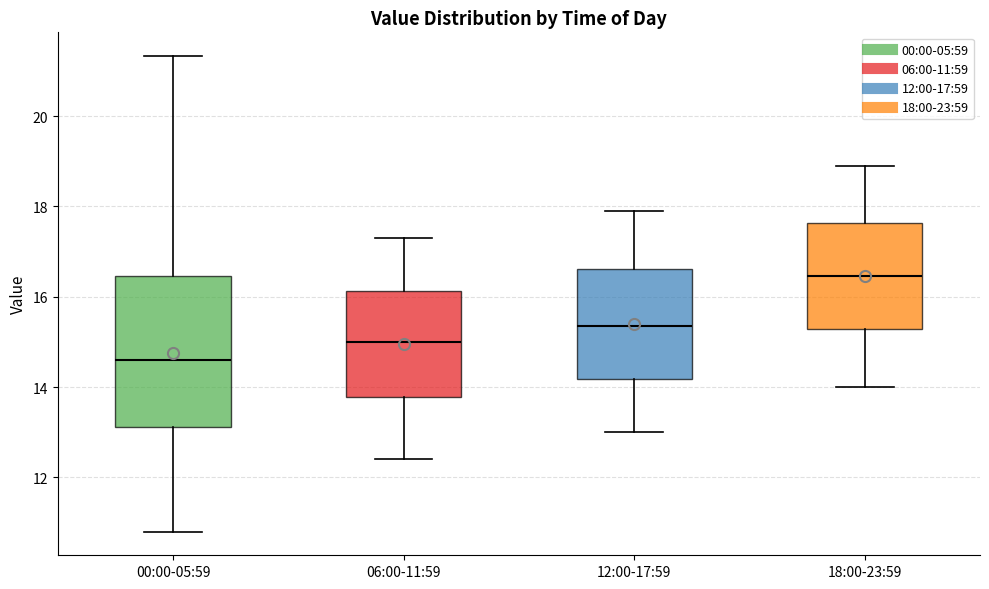

Reading left to right, transcribe this box plot: for each box, give where its median line is, the range the box spans, and where its two whiskers end, as read against the y-axis. The values are not printed on the chart, so give them approximately, as read against the axis.

00:00-05:59: median 14.6, box 13.2 to 16.4, whiskers 10.8 to 21.4
06:00-11:59: median 15.0, box 13.8 to 16.2, whiskers 12.4 to 17.4
12:00-17:59: median 15.4, box 14.2 to 16.6, whiskers 13.0 to 18.0
18:00-23:59: median 16.4, box 15.2 to 17.6, whiskers 14.0 to 19.0